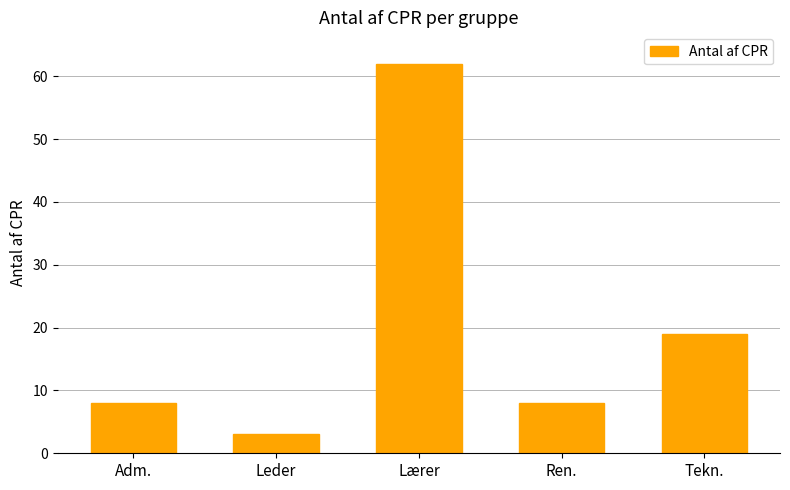

Is it true that the value at Ren. is 8?

True